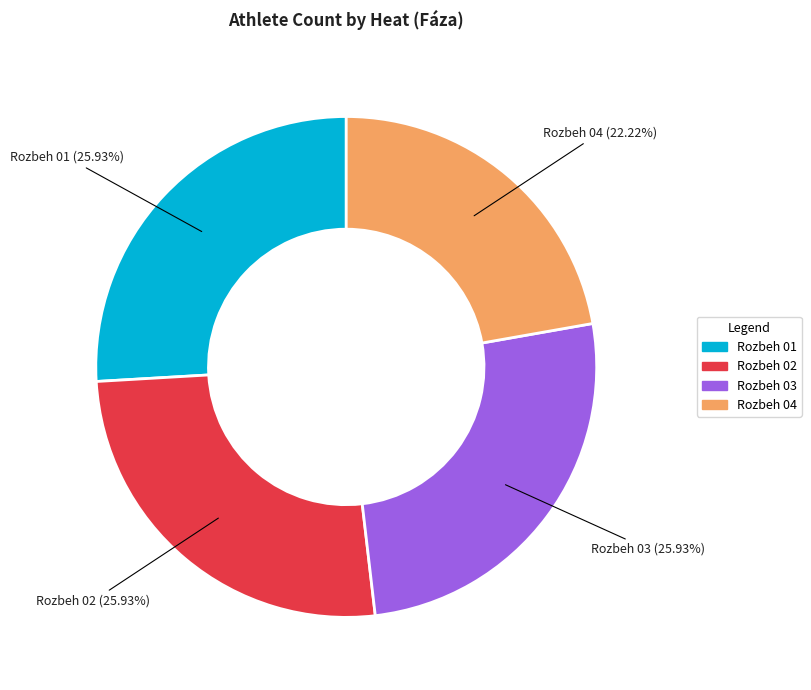

How many segments does this pie chart have?

4